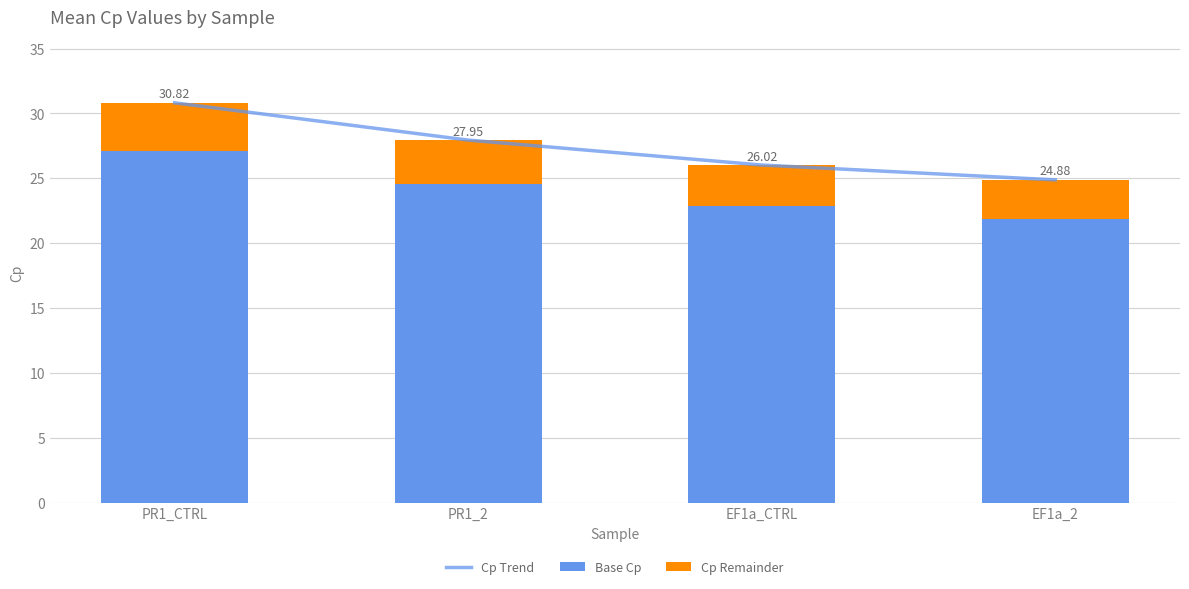

At which category is the sum across all series the highest?

PR1_CTRL